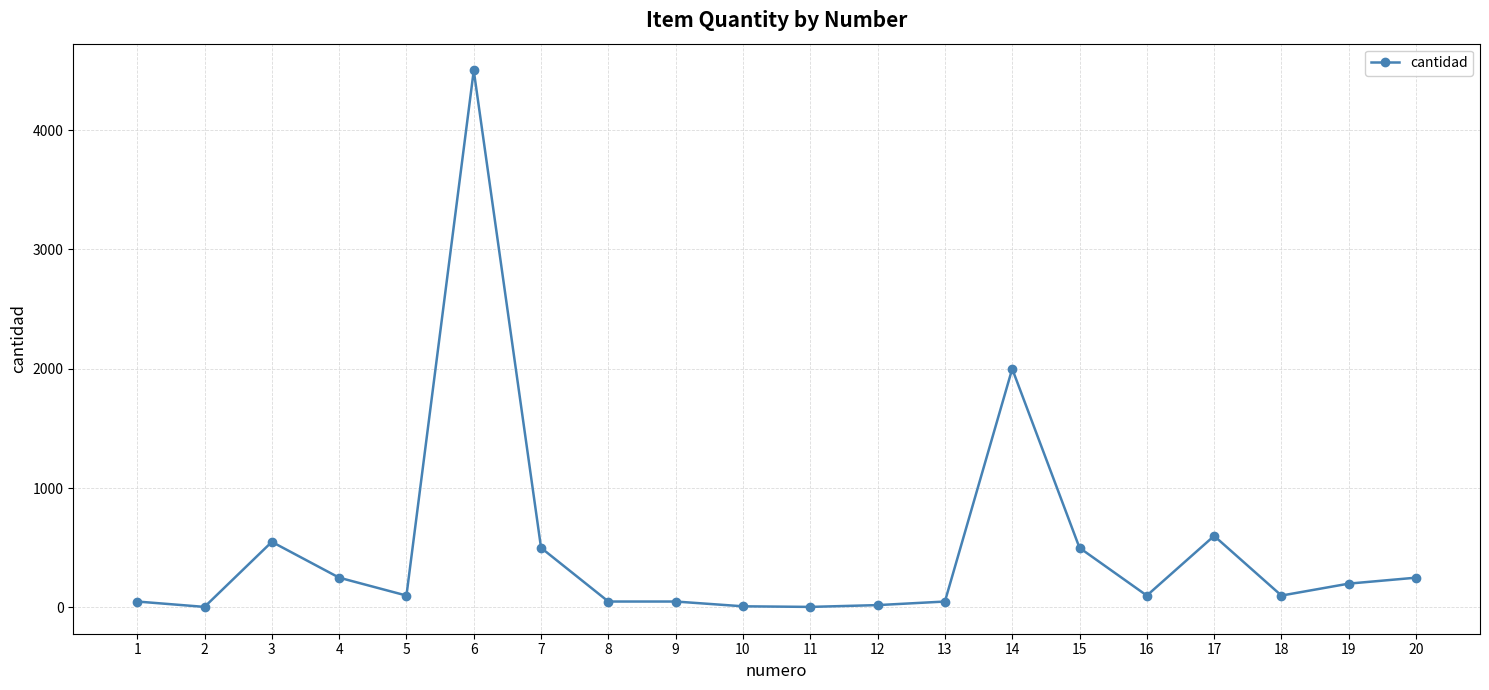

What is the difference between the maximum and minimum values?

4495